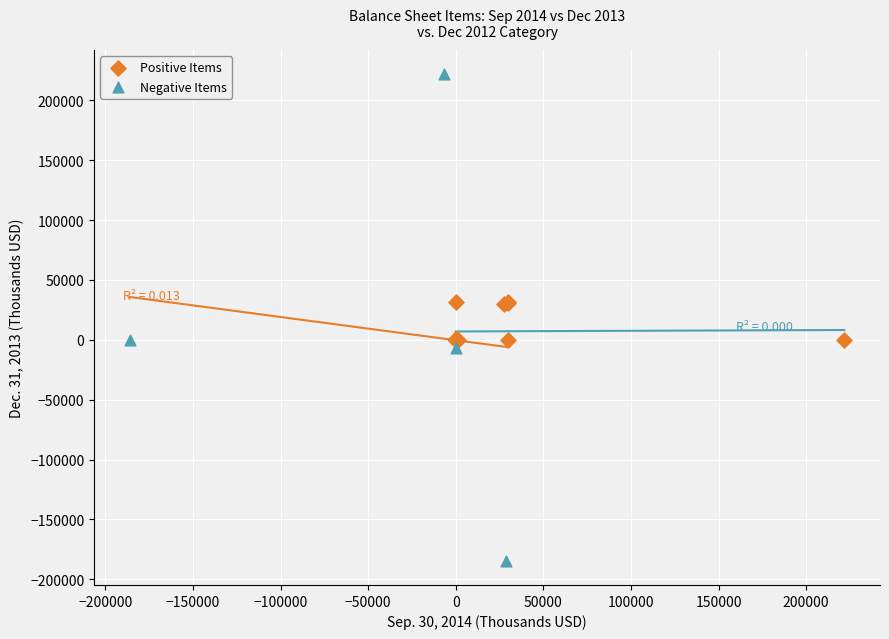

Which series has the widest spread of Y values?

Negative Items